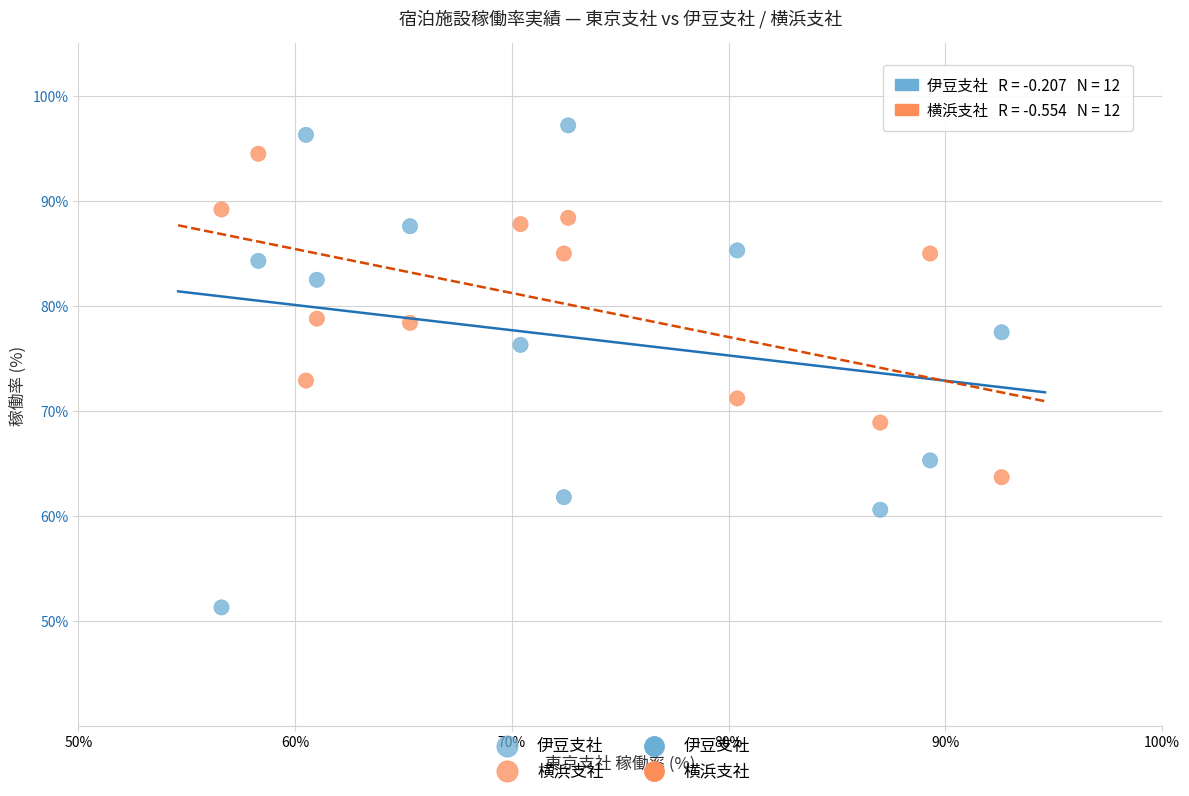

Across all series, what Y value is closest to 74?

72.9